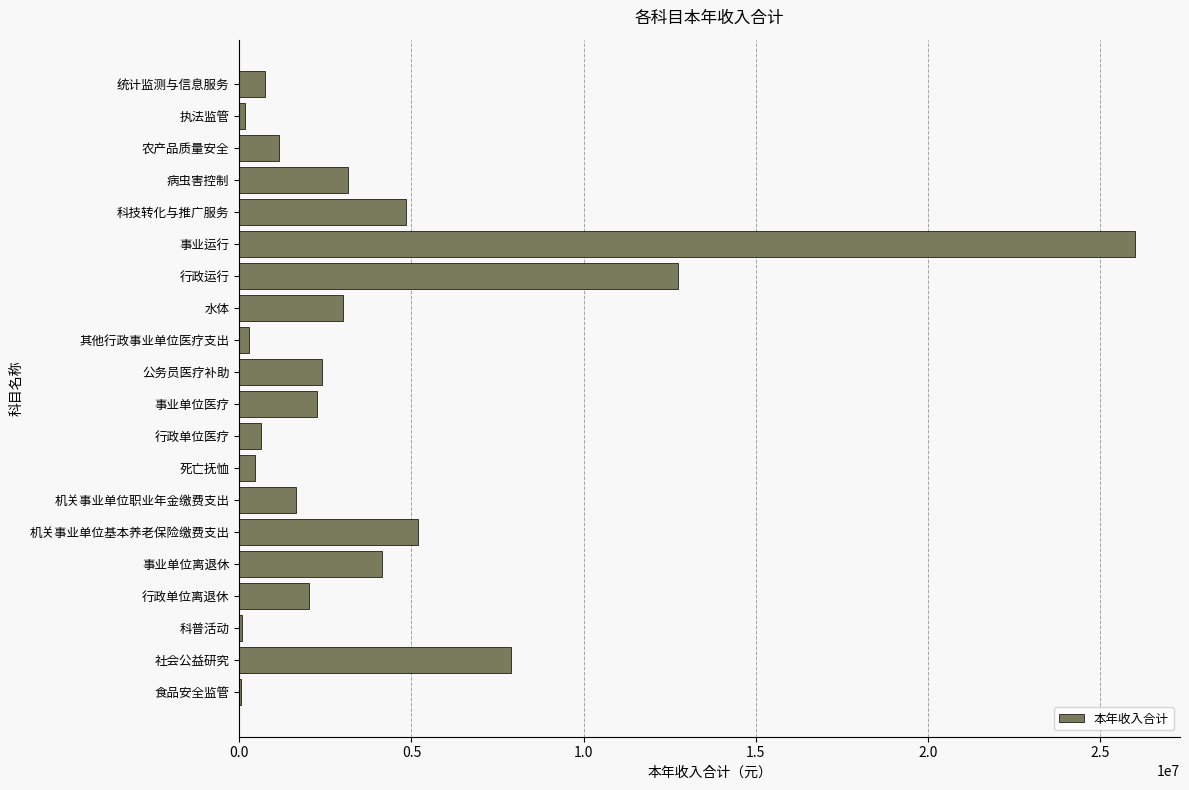

How many series are shown in this chart?

1